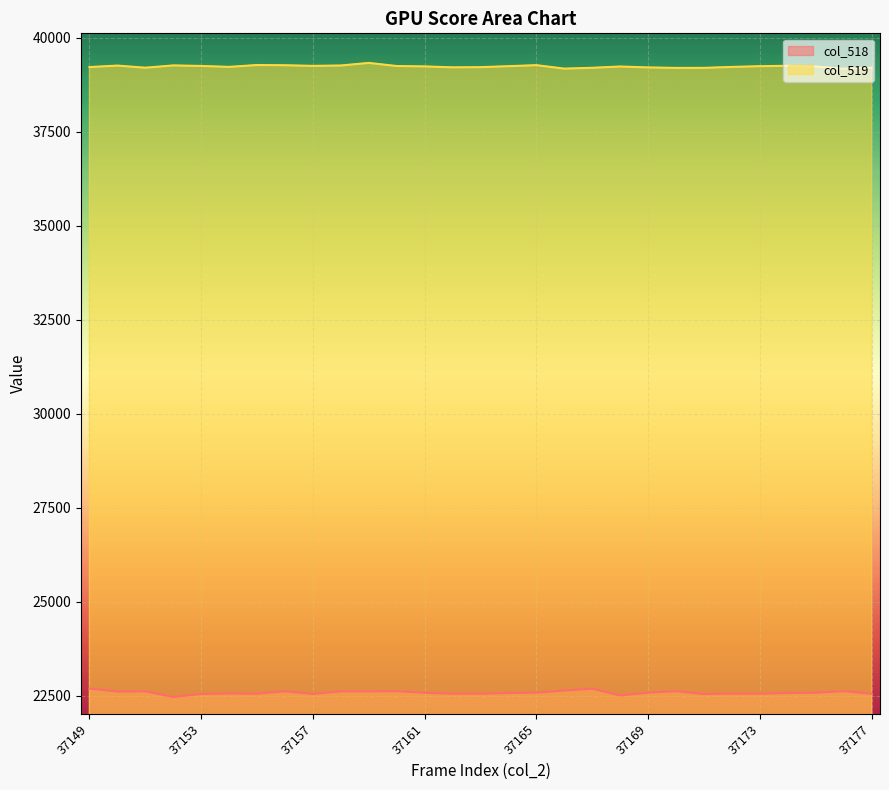

At which label is col_519 closest to 39256?

37157